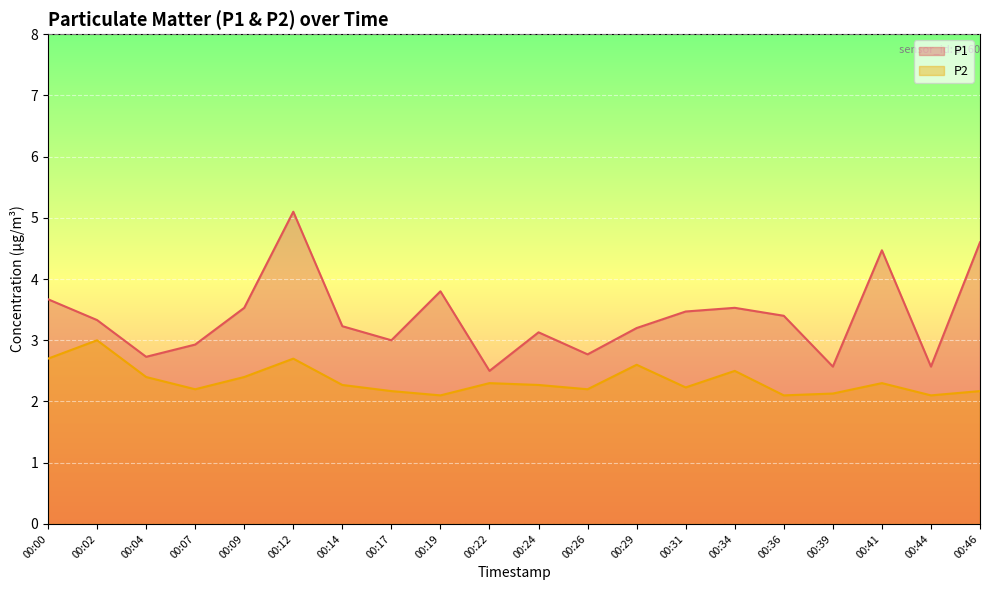

What is the lowest value of the P1 series?

2.5